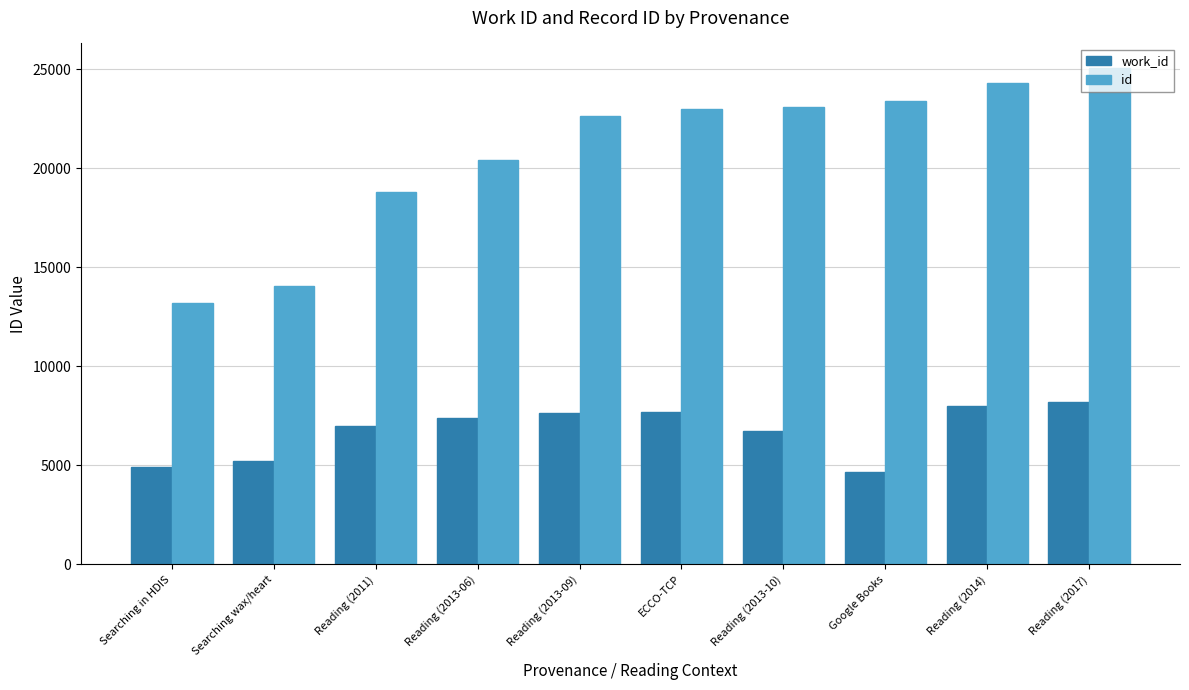

Which series has the largest total across all categories?

id